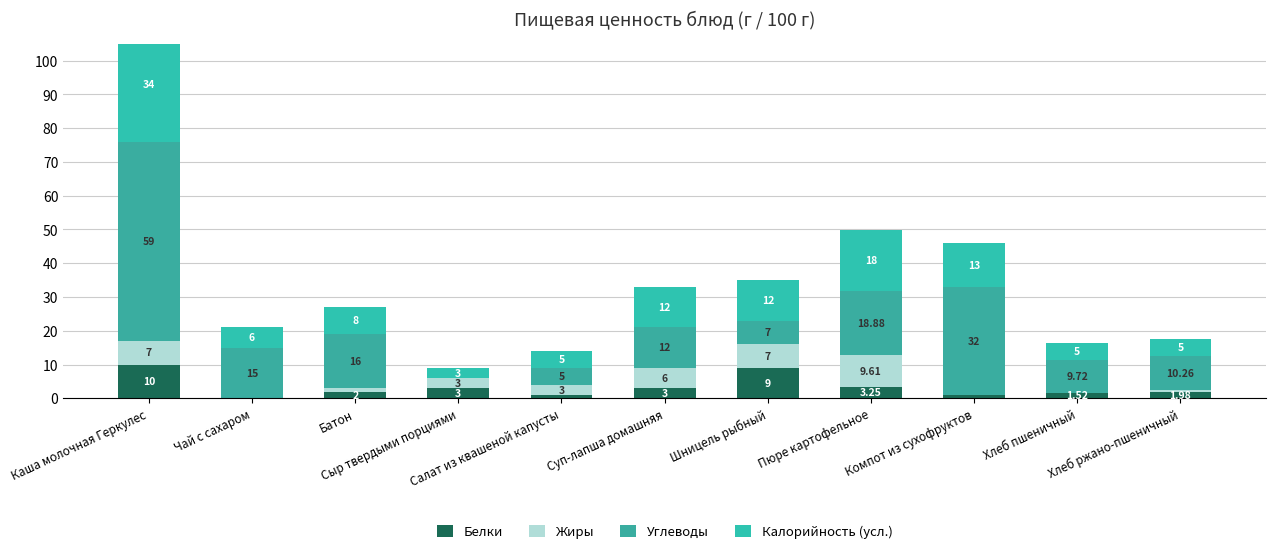

What is the sum of the Углеводы values at Сыр твердыми порциями and Каша молочная Геркулес?

59.0